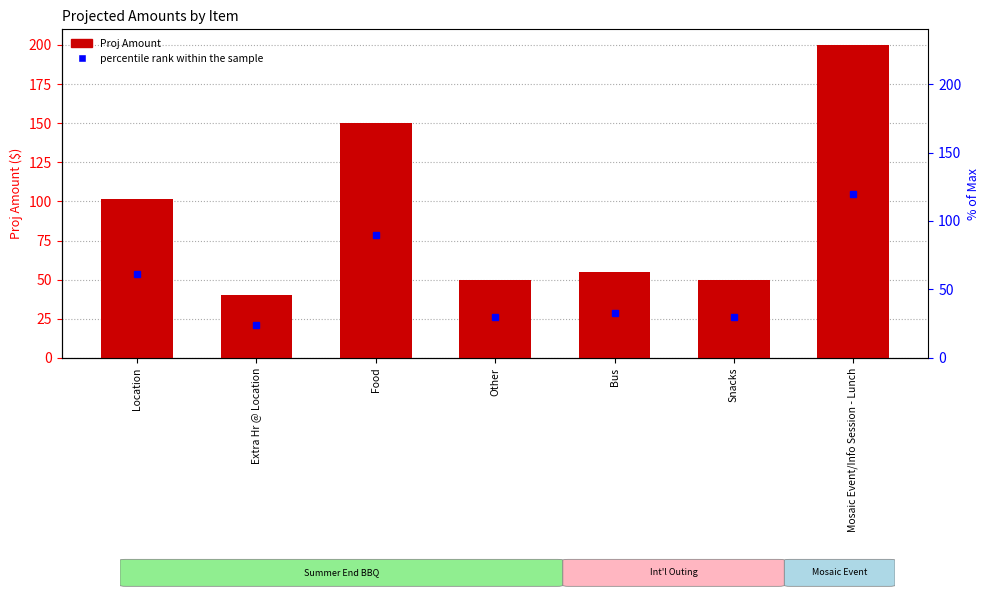

At which label does the data first exceed 55?

Location